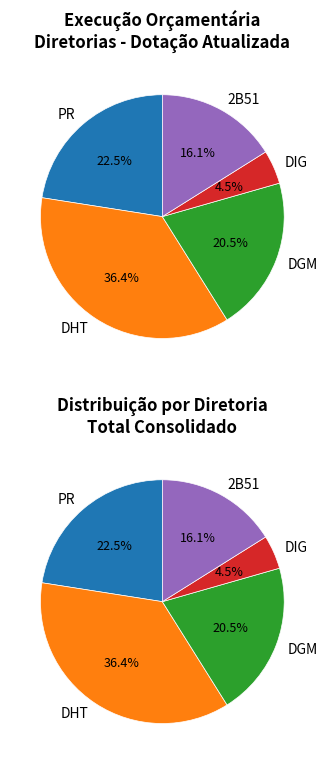

Between DHT and DIG, which is larger?

DHT